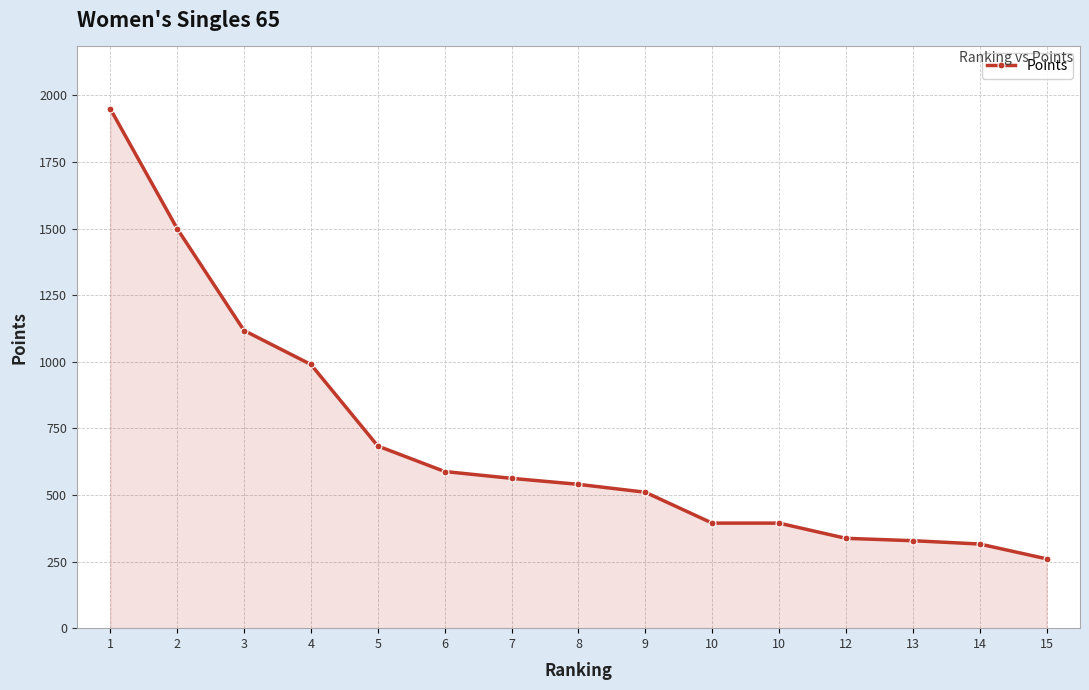

What is the ratio of the value at 5 to the value at 6?

1.2